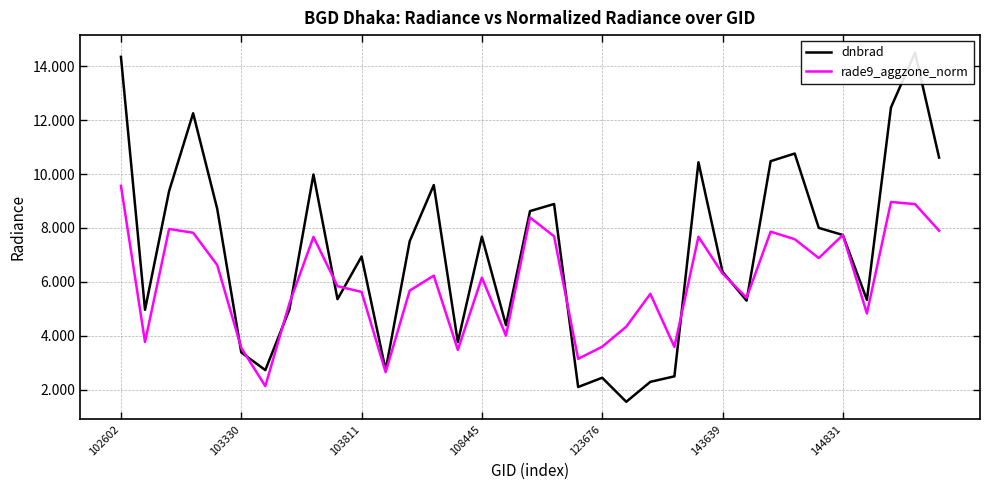

What is the minimum value for rade9_aggzone_norm?

2.1